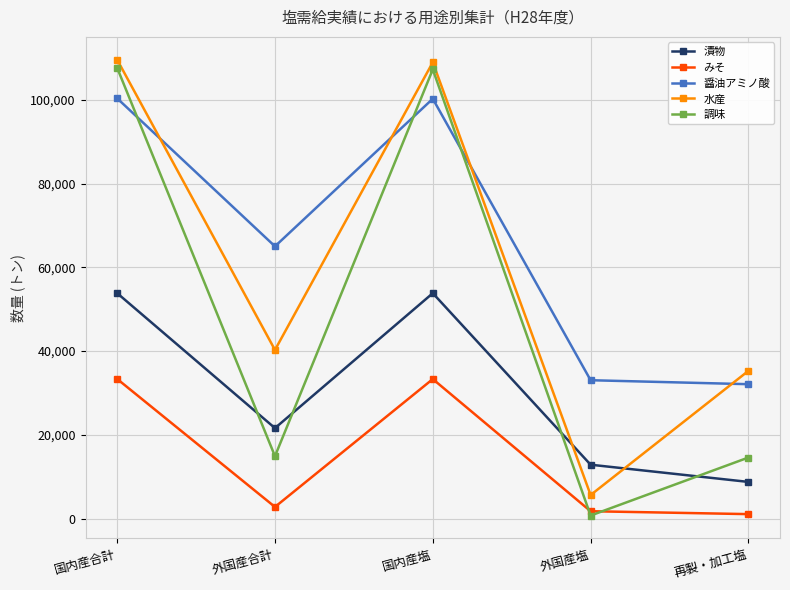

How many data points in 醤油アミノ酸 are above 65010?

3